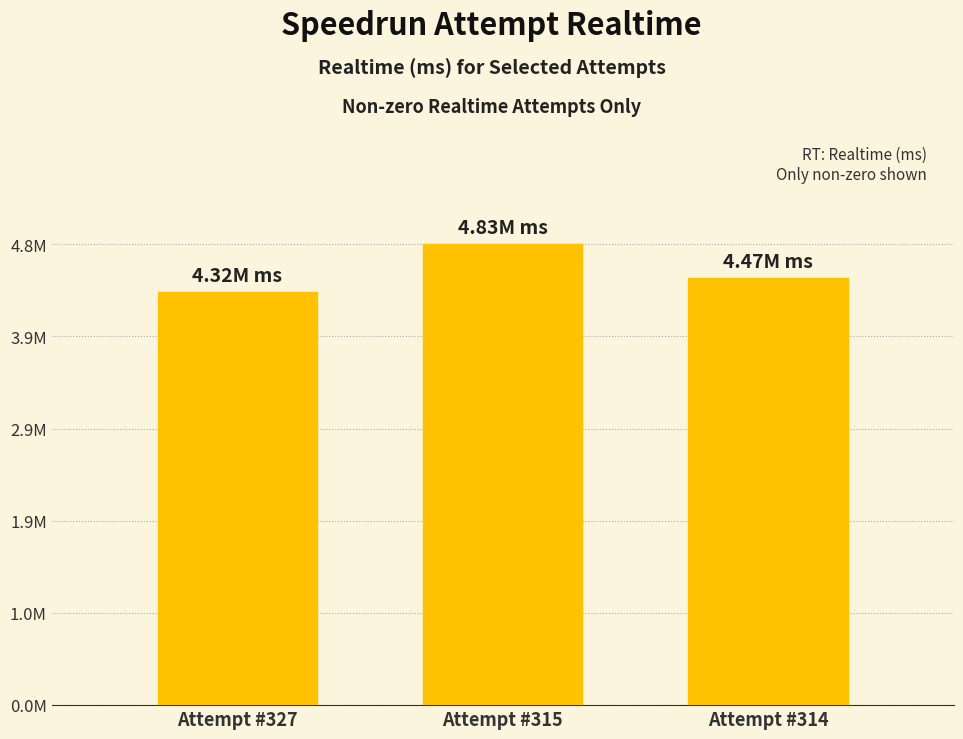

What is the value of the 1st bar from the left?

4322442